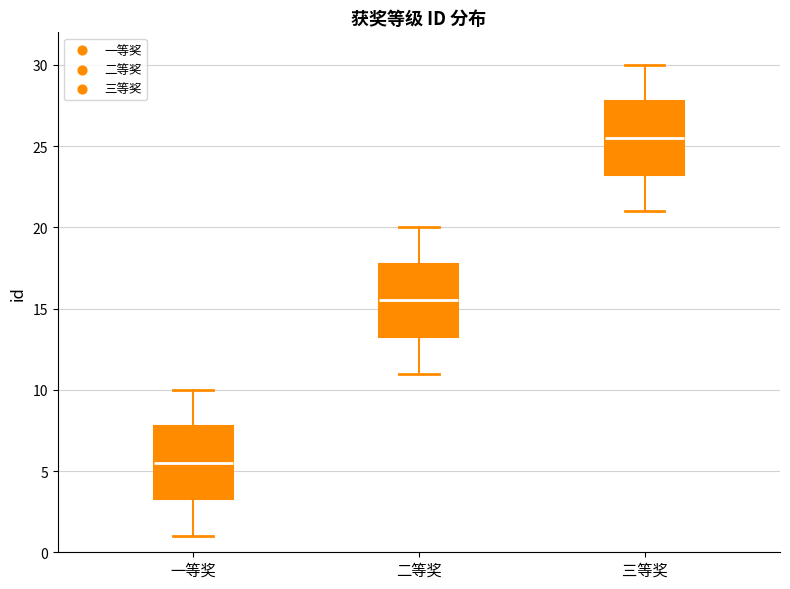

Which box has the lowest median line?

一等奖